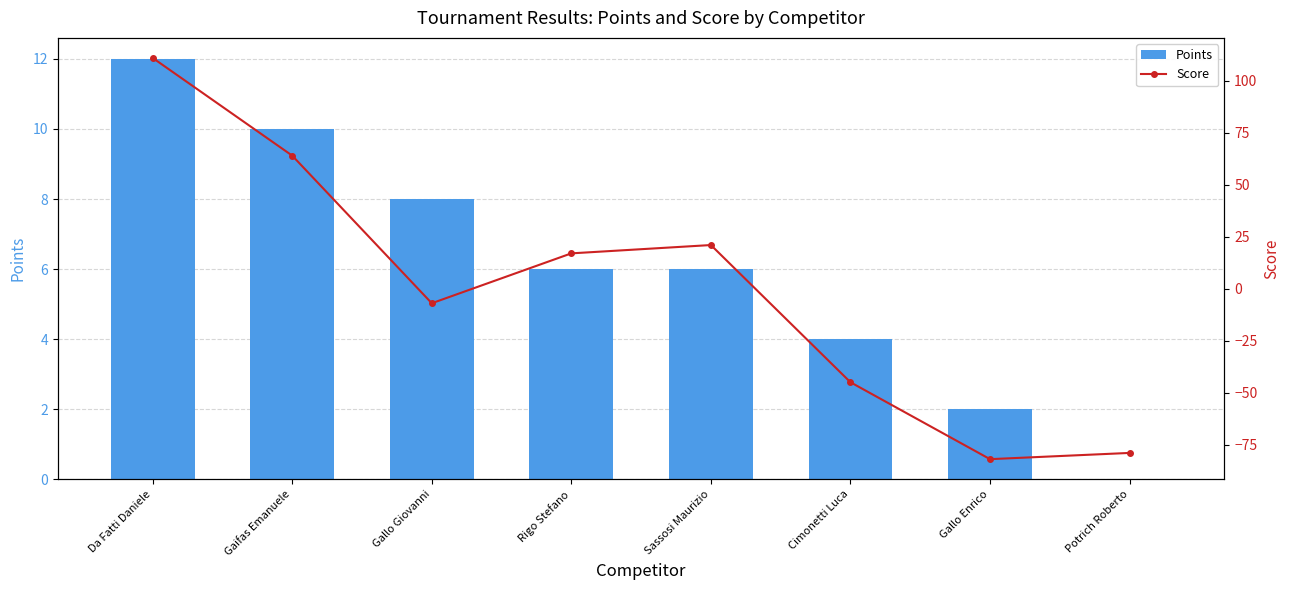

Reading right to left, list all the values displayed in this chart.

Points: 0	2	4	6	6	8	10	12
Score: -79	-82	-45	21	17	-7	64	111